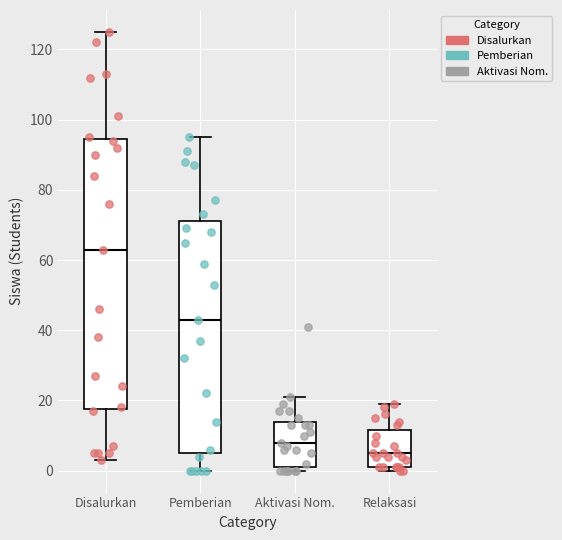

Where is the upper edge of the box for Relaksasi on the y-axis? The values are not printed on the chart, so give them approximately, as read against the axis.

12